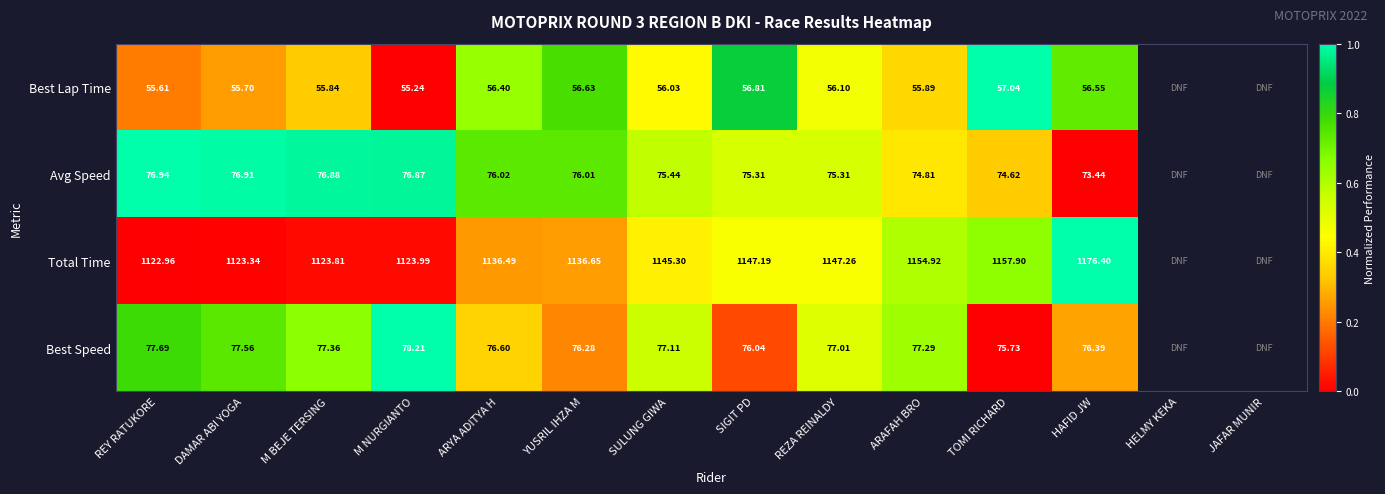

Which series changed the most between ARYA ADITYA H and REZA REINALDY?

Total Time